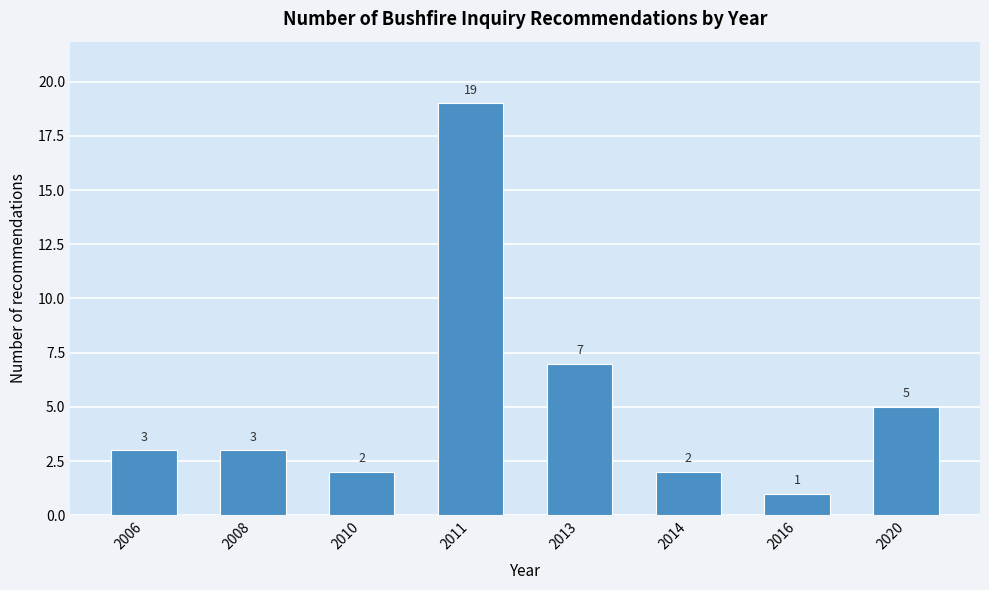

Reading left to right, extract all data points from this chart.

3	3	2	19	7	2	1	5